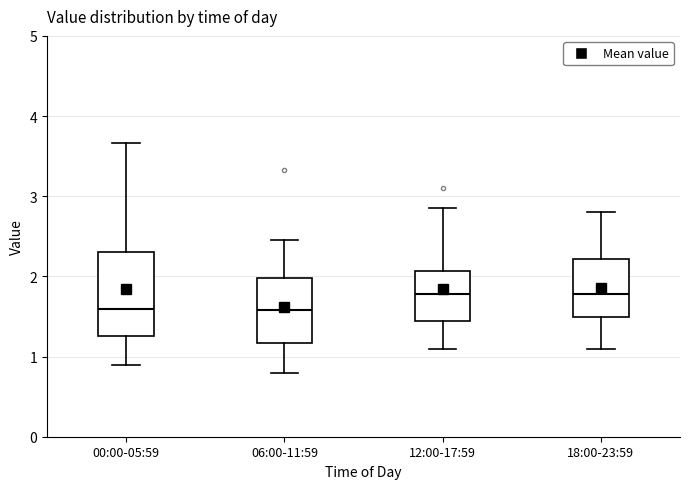

Where does the upper whisker of the box for 06:00-11:59 end on the y-axis? The values are not printed on the chart, so give them approximately, as read against the axis.

2.5